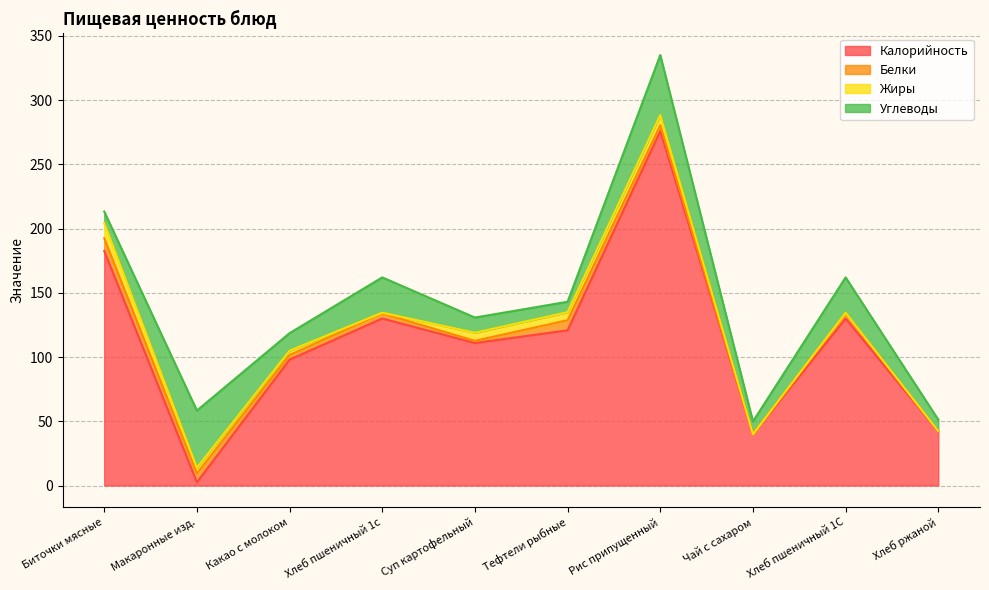

After their last crossing, which series has the higher values: Углеводы or Белки?

Углеводы